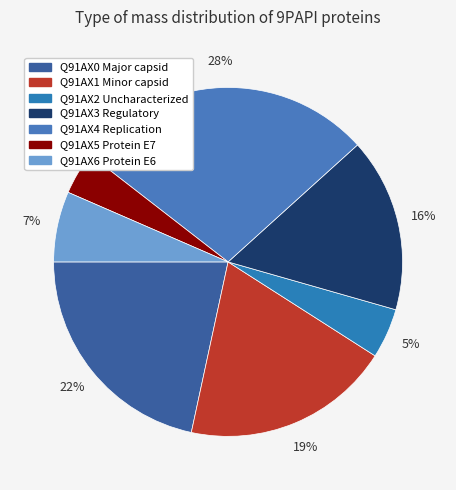

Which category has the biggest portion of the pie?

Q91AX4 Replication